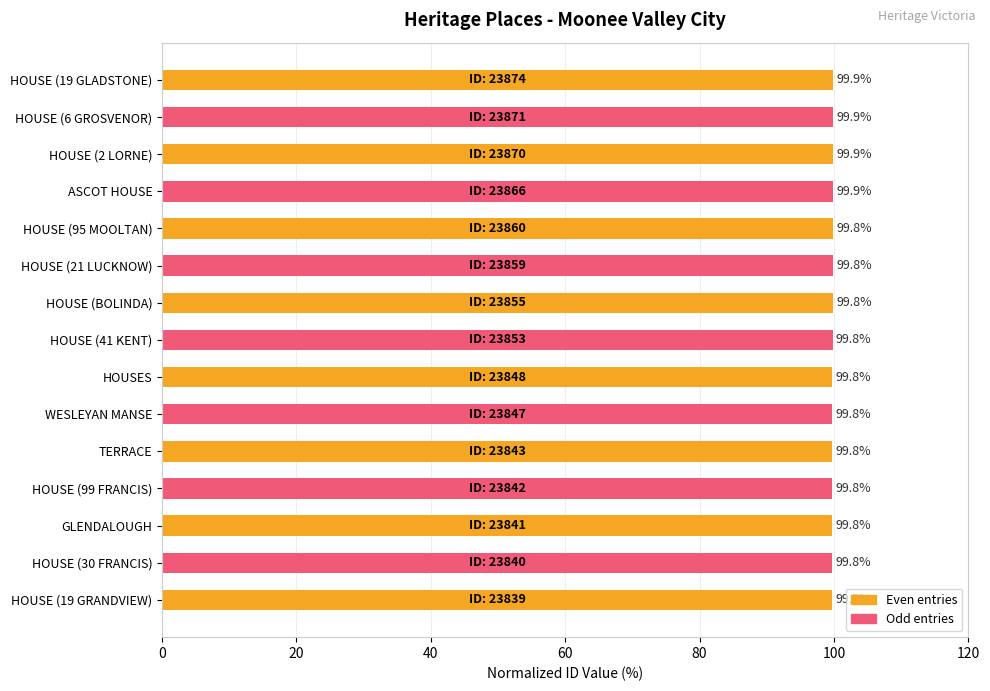

What is the sum of all values?

1497.1